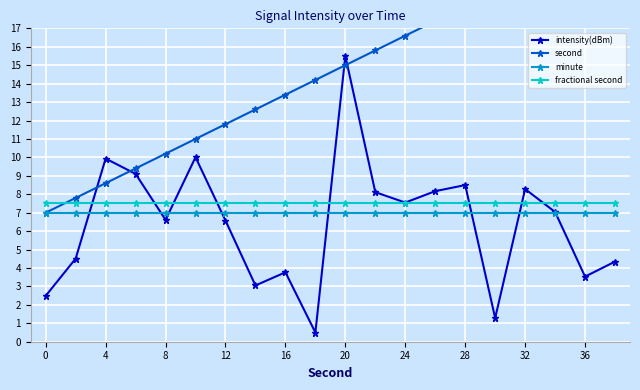

True or false: fractional second and second cross at least once.

True